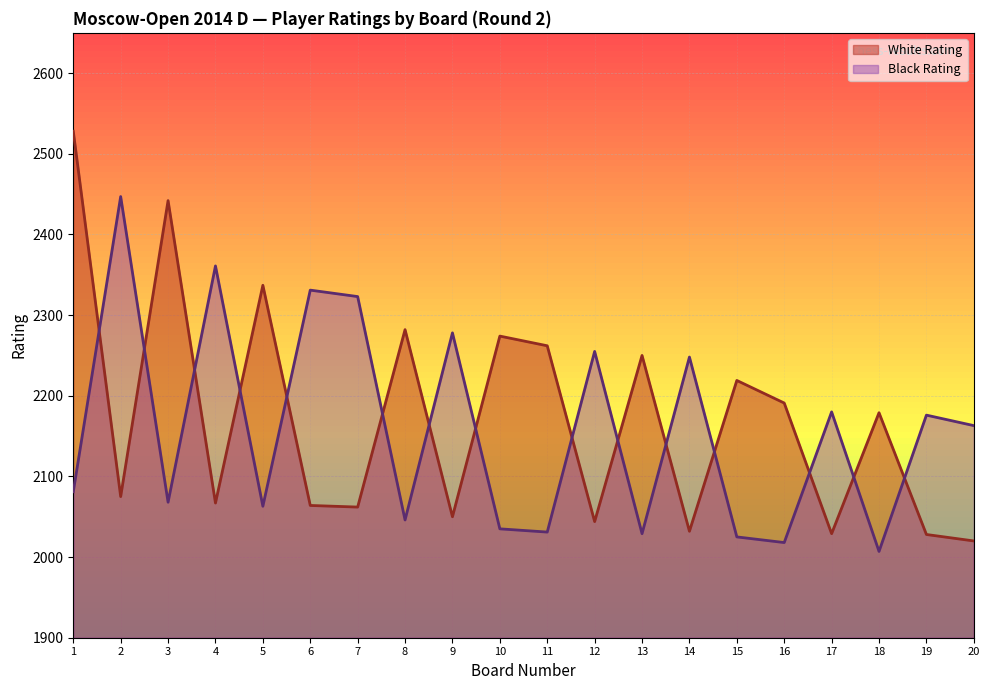

Reading left to right, list all the values displayed in this chart.

White Rating: 1=2528	2=2075	3=2442	4=2067	5=2337	6=2064	7=2062	8=2282	9=2050	10=2274	11=2262	12=2044	13=2250	14=2032	15=2219	16=2191	17=2029	18=2179	19=2028	20=2020
Black Rating: 1=2081	2=2447	3=2068	4=2361	5=2063	6=2331	7=2323	8=2046	9=2278	10=2035	11=2031	12=2255	13=2029	14=2248	15=2025	16=2018	17=2180	18=2007	19=2176	20=2163